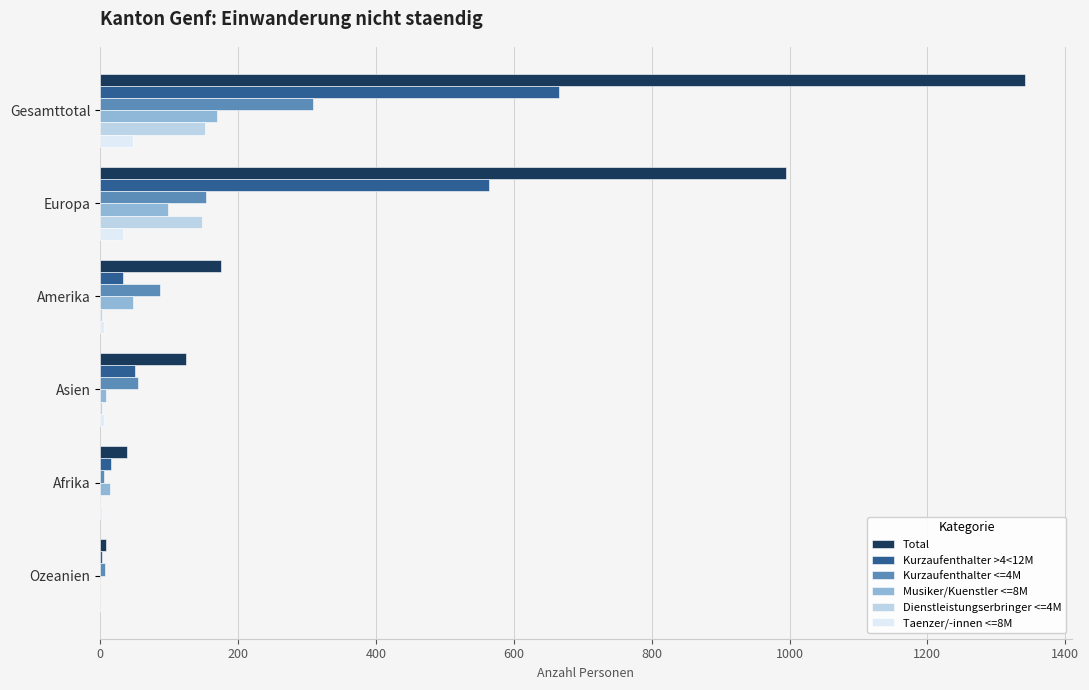

How many categories are shown in the chart?

6